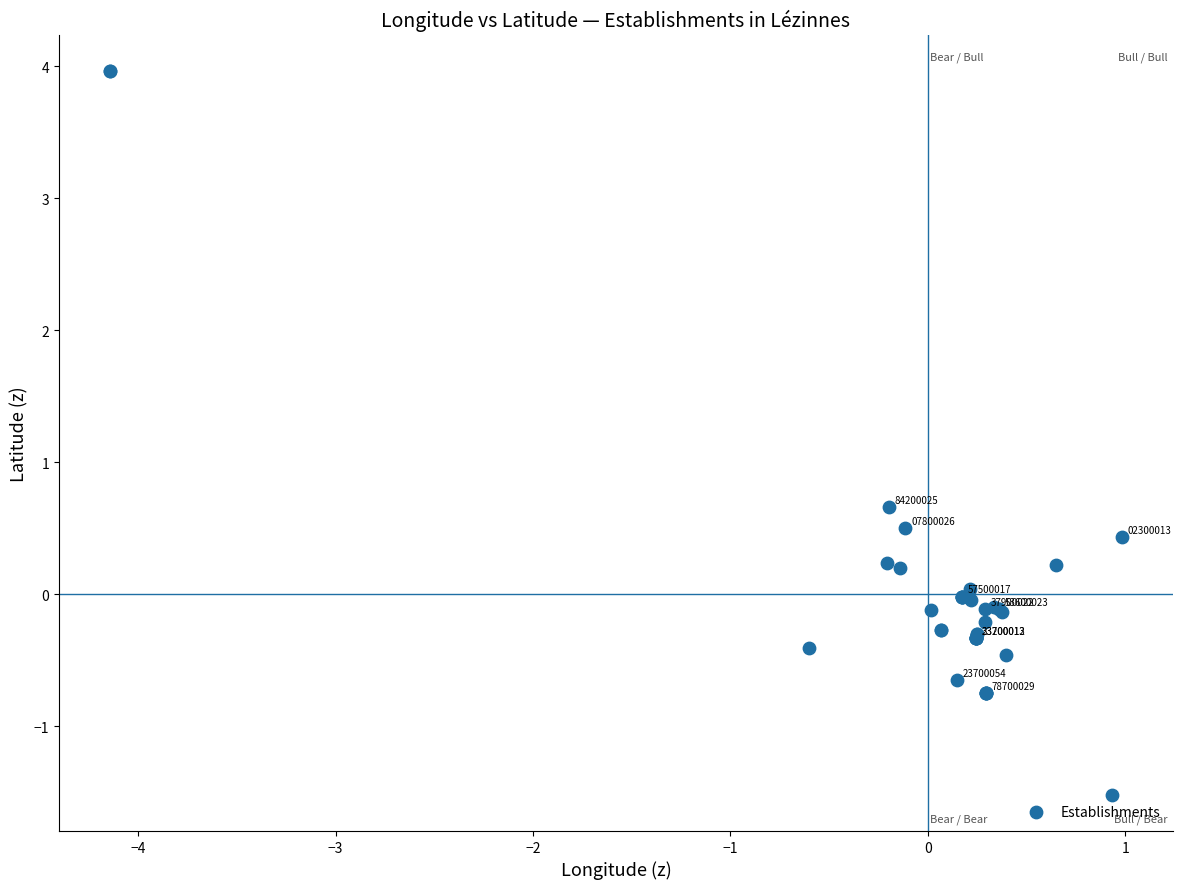

What Y value in the scatter plot is closest to 1?

0.7